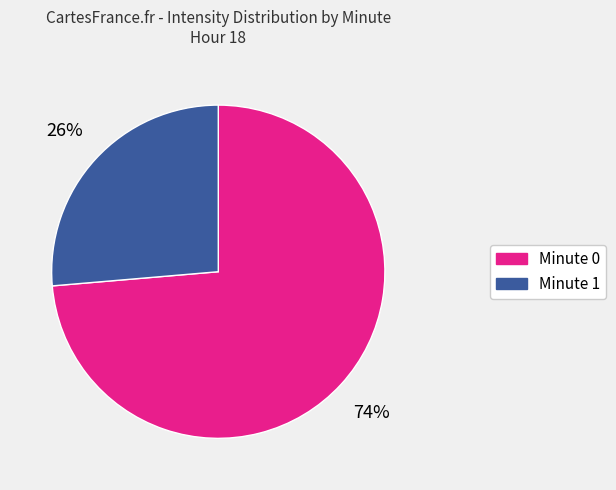

Does any single category account for the majority?

Yes